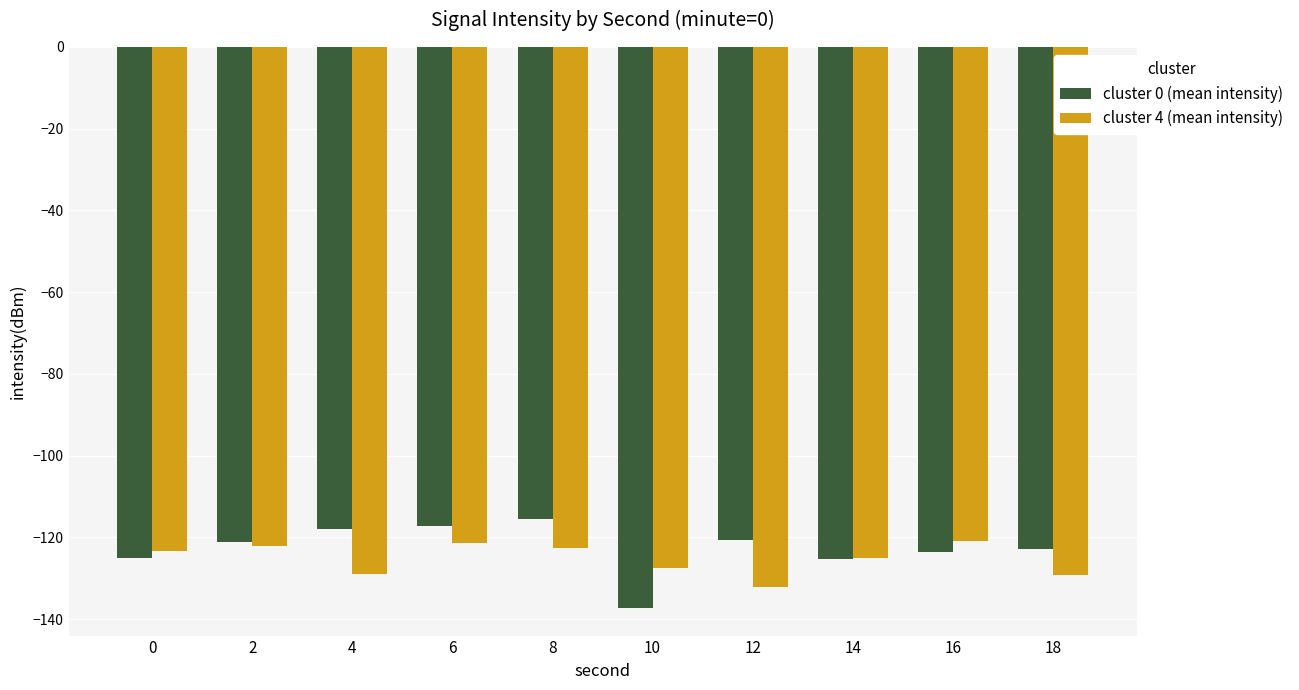

List the series in order of their peak value, highest first.

cluster 0 (mean intensity), cluster 4 (mean intensity)